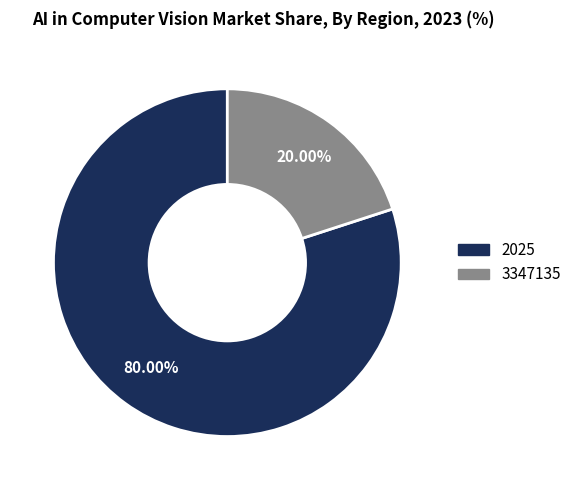

Which has a higher value, 2025 or 3347135?

2025